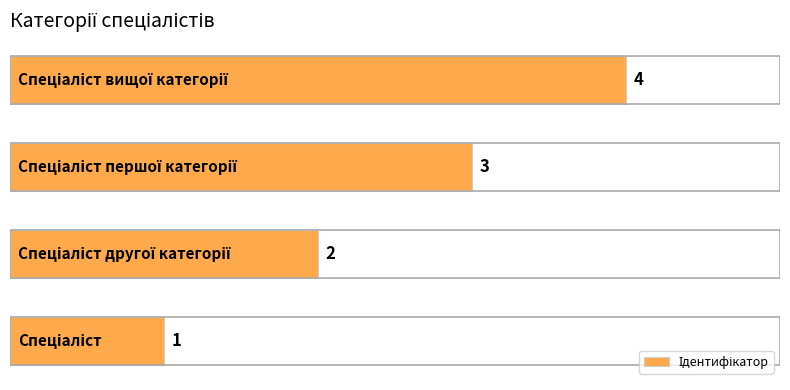

What is the greatest value displayed?

4